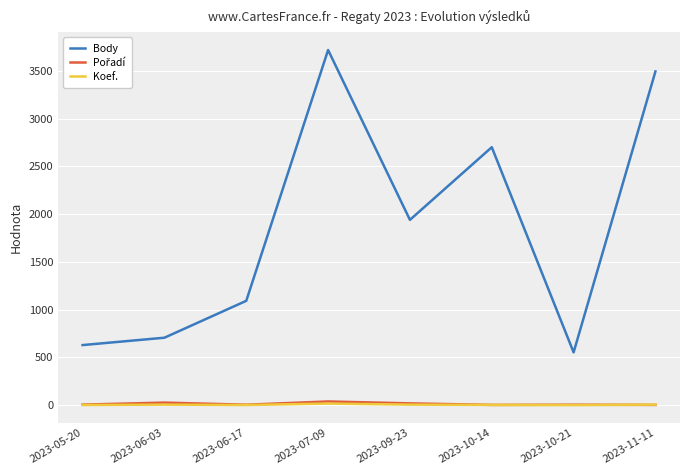

What is the total value across all series at 2023-07-09?

3775